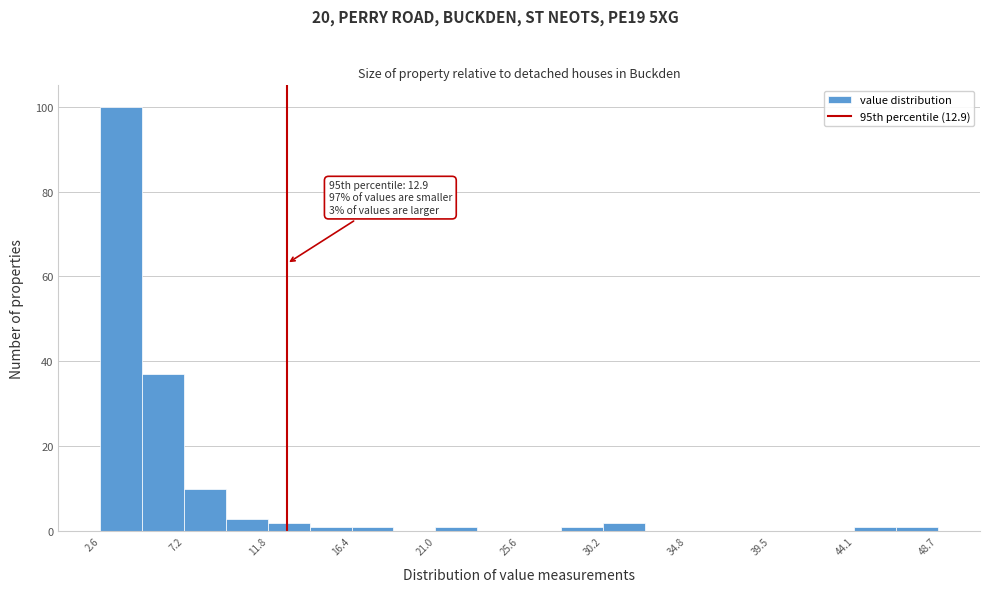

Which range on the x-axis has the tallest bar?

2.5 to 5.0